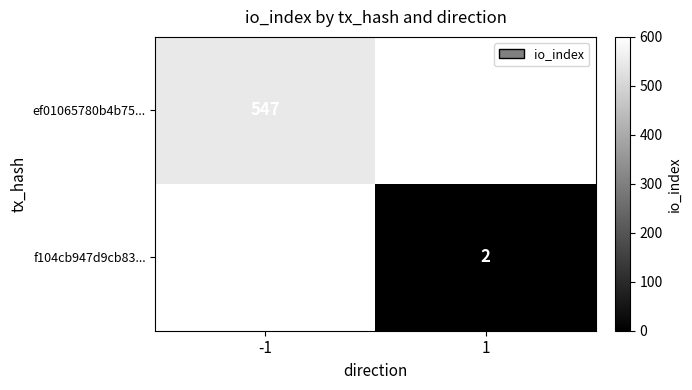

Is the value of f104cb947d9cb83... at 1 greater than the value of ef01065780b4b75... at -1?

No